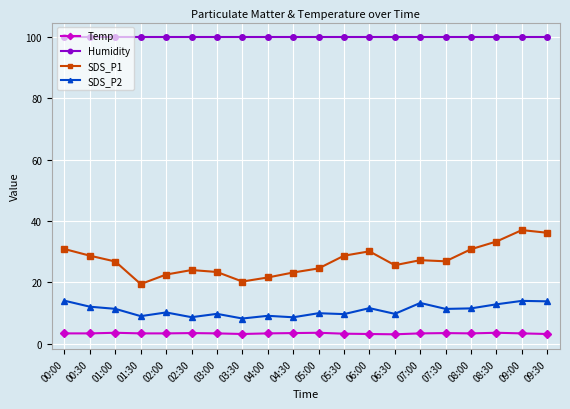

True or false: SDS_P1 and Temp cross at least once.

False